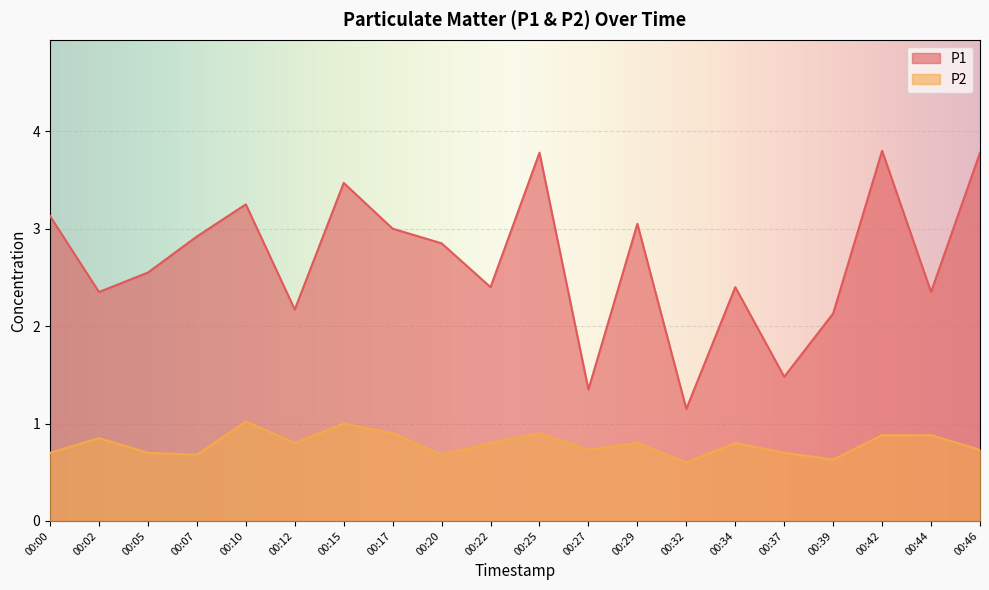

Between 00:32 and 00:37, which series saw the biggest shift?

P1